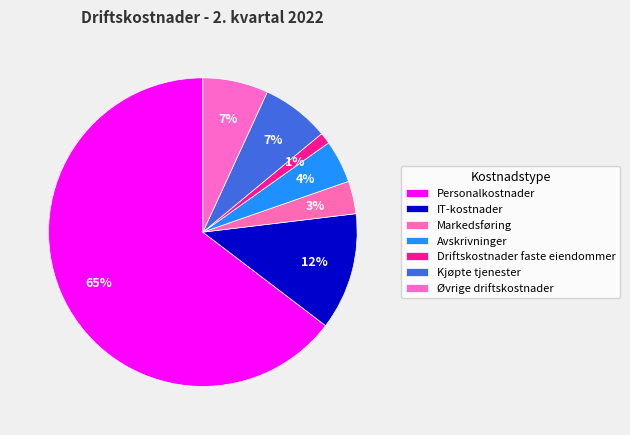

How many segments does this pie chart have?

7